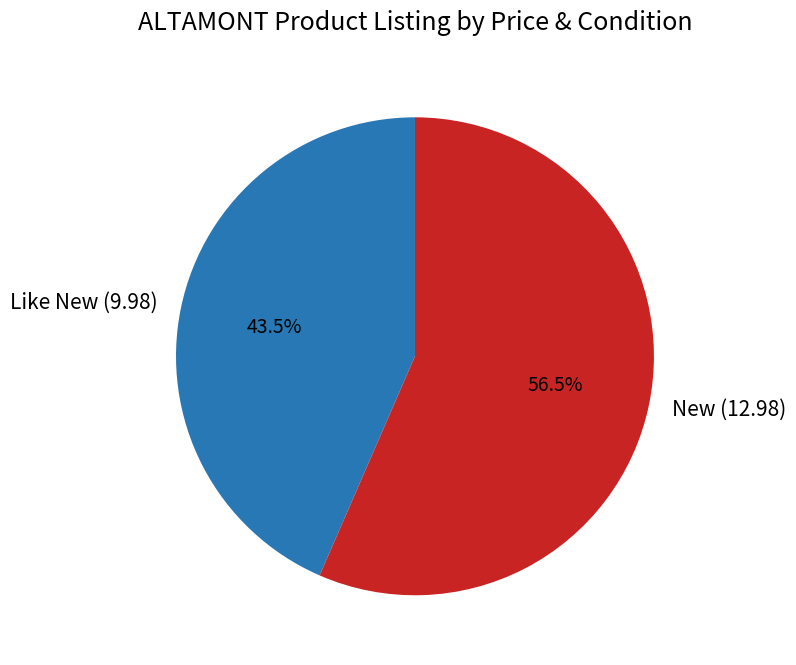

How many slices are in this pie chart?

2